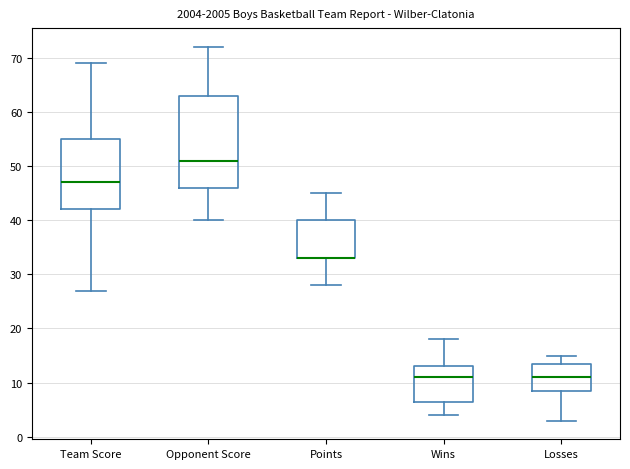

Reading left to right, read every box against the y-axis: the position of its median line, the range the box covers, and the ends of its whiskers. The values are not printed on the chart, so give them approximately, as read against the axis.

Team Score: median 47, box 42 to 55, whiskers 27 to 69
Opponent Score: median 51, box 46 to 63, whiskers 40 to 72
Points: median 33 (drawn on the box's lower edge), box 33 to 40, whiskers 28 to 45
Wins: median 11, box 7 to 13, whiskers 4 to 18
Losses: median 11, box 9 to 14, whiskers 3 to 15